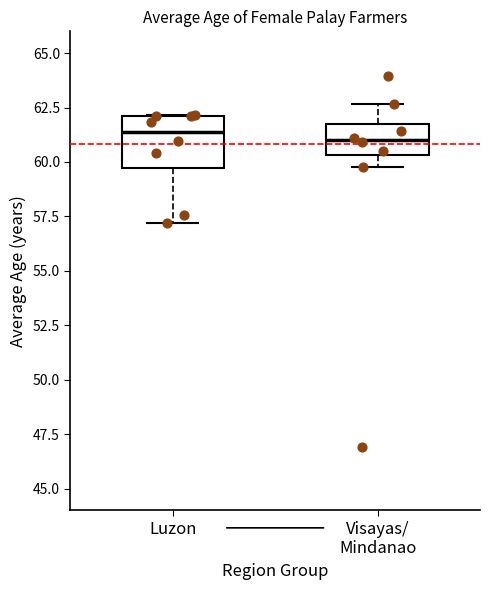

Where is the upper edge of the box for Luzon on the y-axis? The values are not printed on the chart, so give them approximately, as read against the axis.

62.0